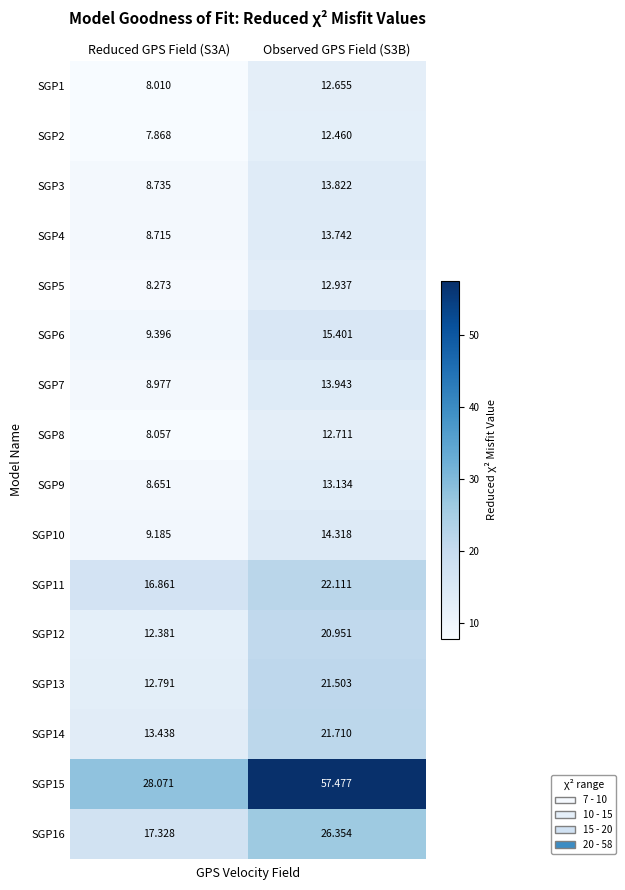

Which series changed the most between Reduced GPS Field (S3A) and Observed GPS Field (S3B)?

SGP15